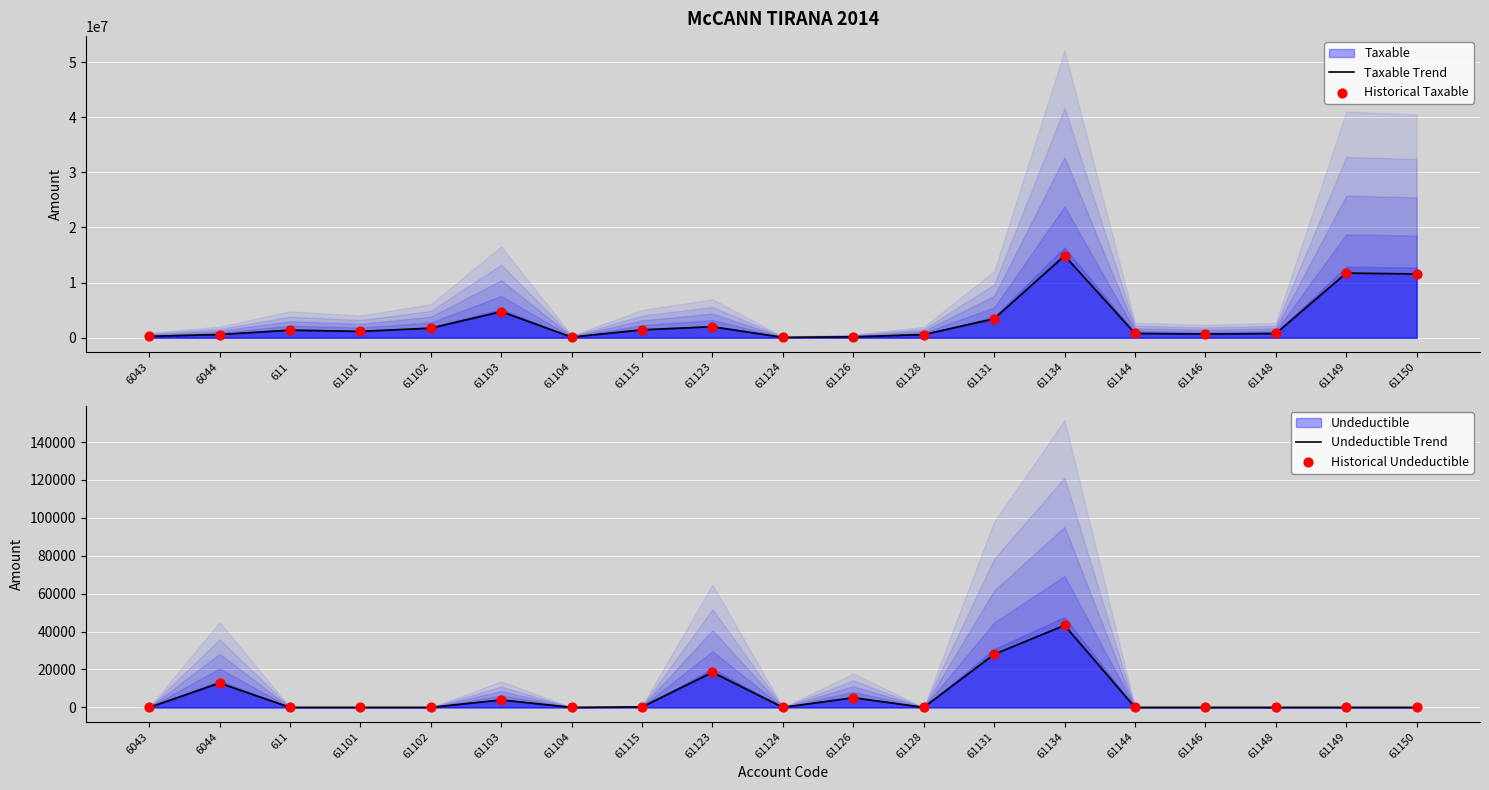

Which series has the largest Y range (max minus min)?

Taxable Trend